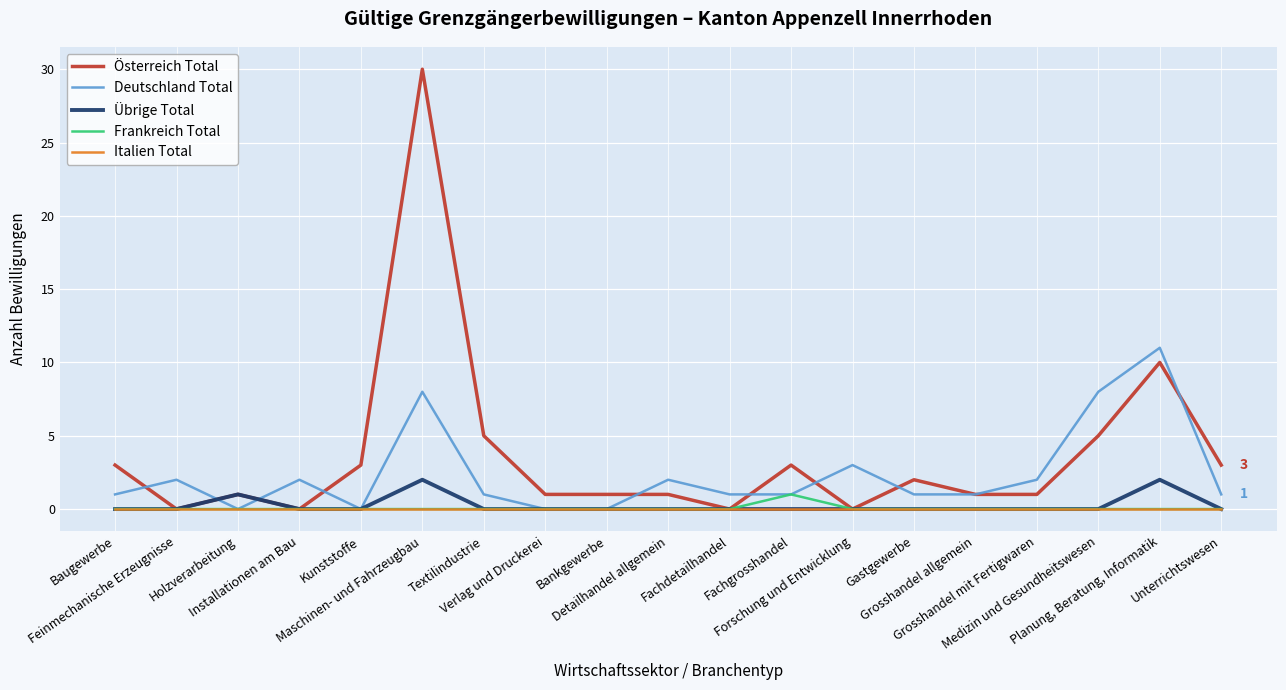

Which series has the widest spread of values?

Österreich Total